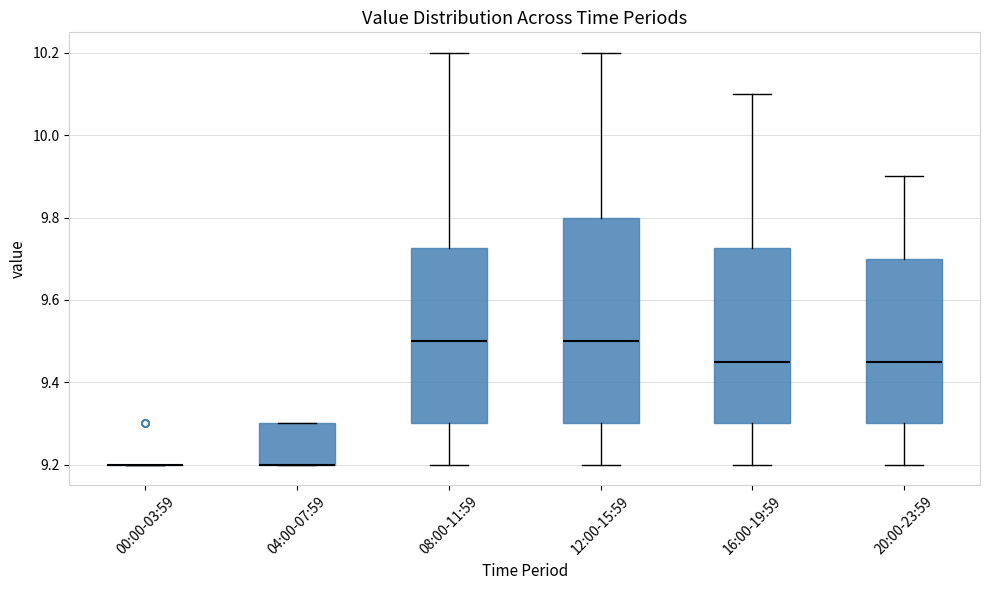

Reading left to right, transcribe this box plot: for each box, give where its median line is, the range the box spans, and where its two whiskers end, as read against the y-axis. The values are not printed on the chart, so give them approximately, as read against the axis.

00:00-03:59: box collapsed to a line at 9.20, whiskers 9.20 to 9.20
04:00-07:59: median 9.20 (drawn on the box's lower edge), box 9.20 to 9.30, whiskers 9.20 to 9.30
08:00-11:59: median 9.50, box 9.30 to 9.72, whiskers 9.20 to 10.20
12:00-15:59: median 9.50, box 9.30 to 9.80, whiskers 9.20 to 10.20
16:00-19:59: median 9.46, box 9.30 to 9.72, whiskers 9.20 to 10.10
20:00-23:59: median 9.46, box 9.30 to 9.70, whiskers 9.20 to 9.90